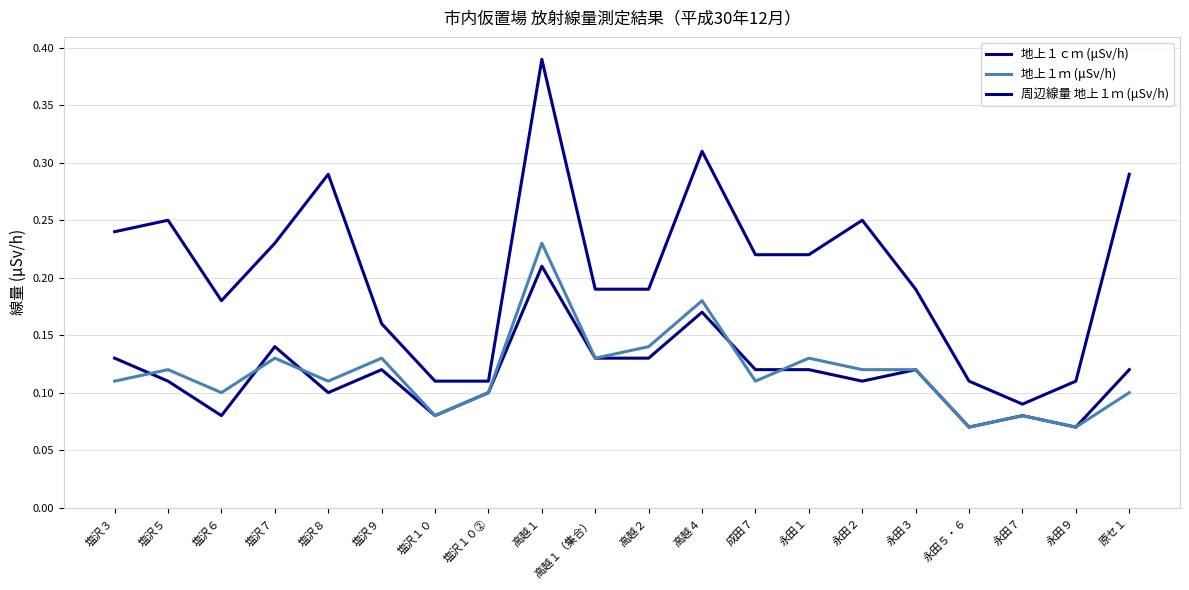

Which label corresponds to the smallest value in the chart?

永田５・６